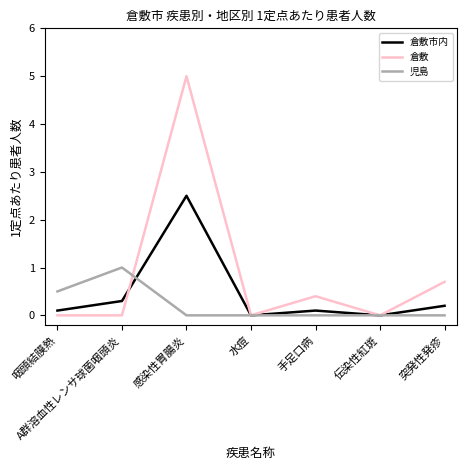

At which category does the chart reach its peak across all series?

感染性胃腸炎